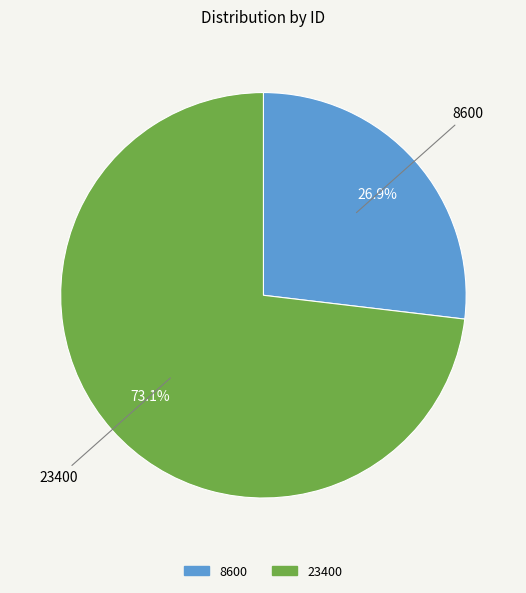

What percentage is the 8600 slice, to the nearest percent?

27%